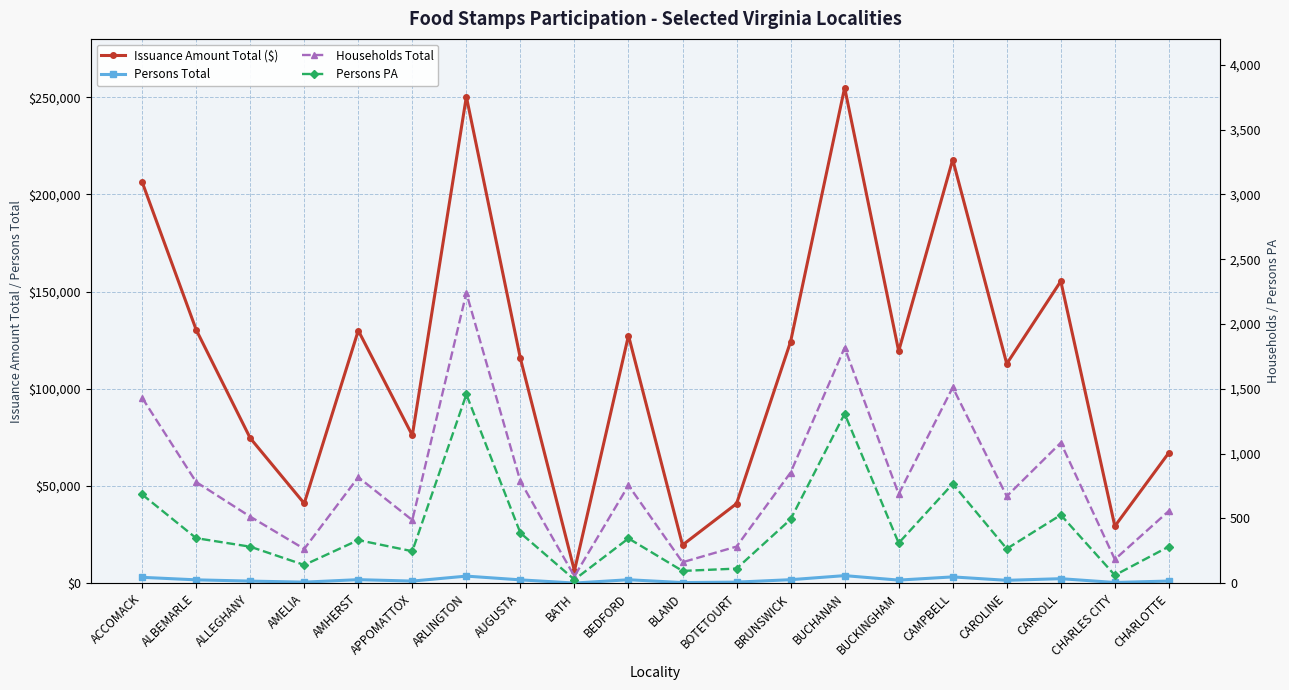

What is the difference between the Households Total values at BRUNSWICK and AUGUSTA?

68